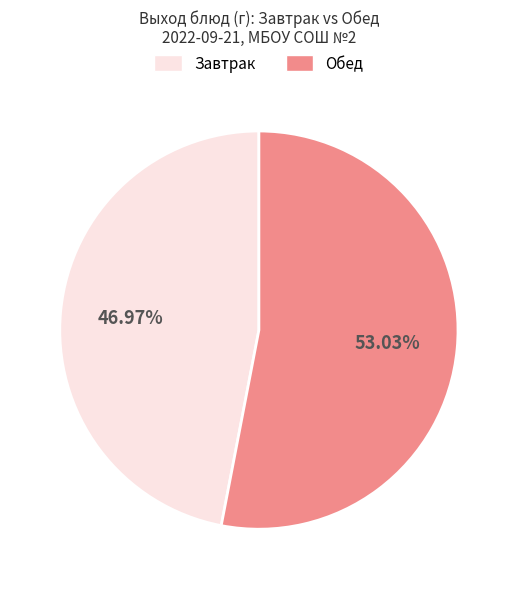

Count the number of slices in the pie.

2